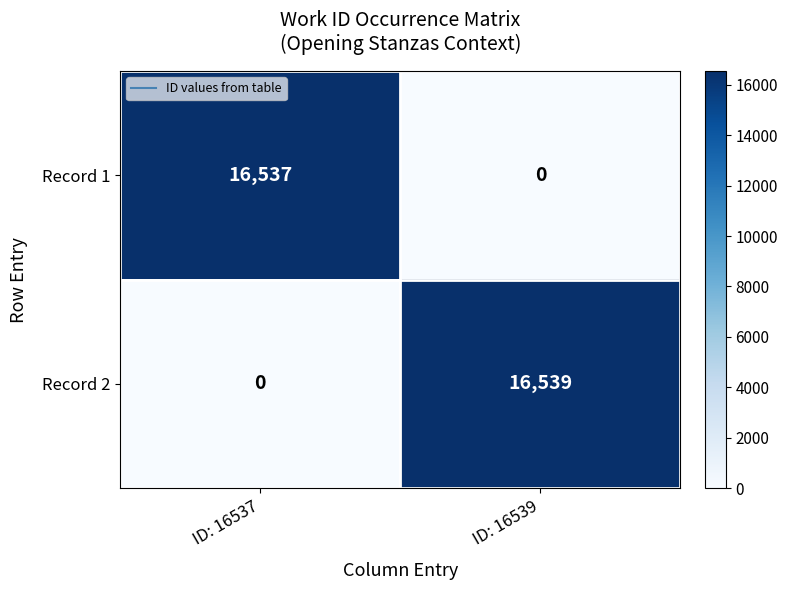

What is the total value across all series at ID: 16537?

16537